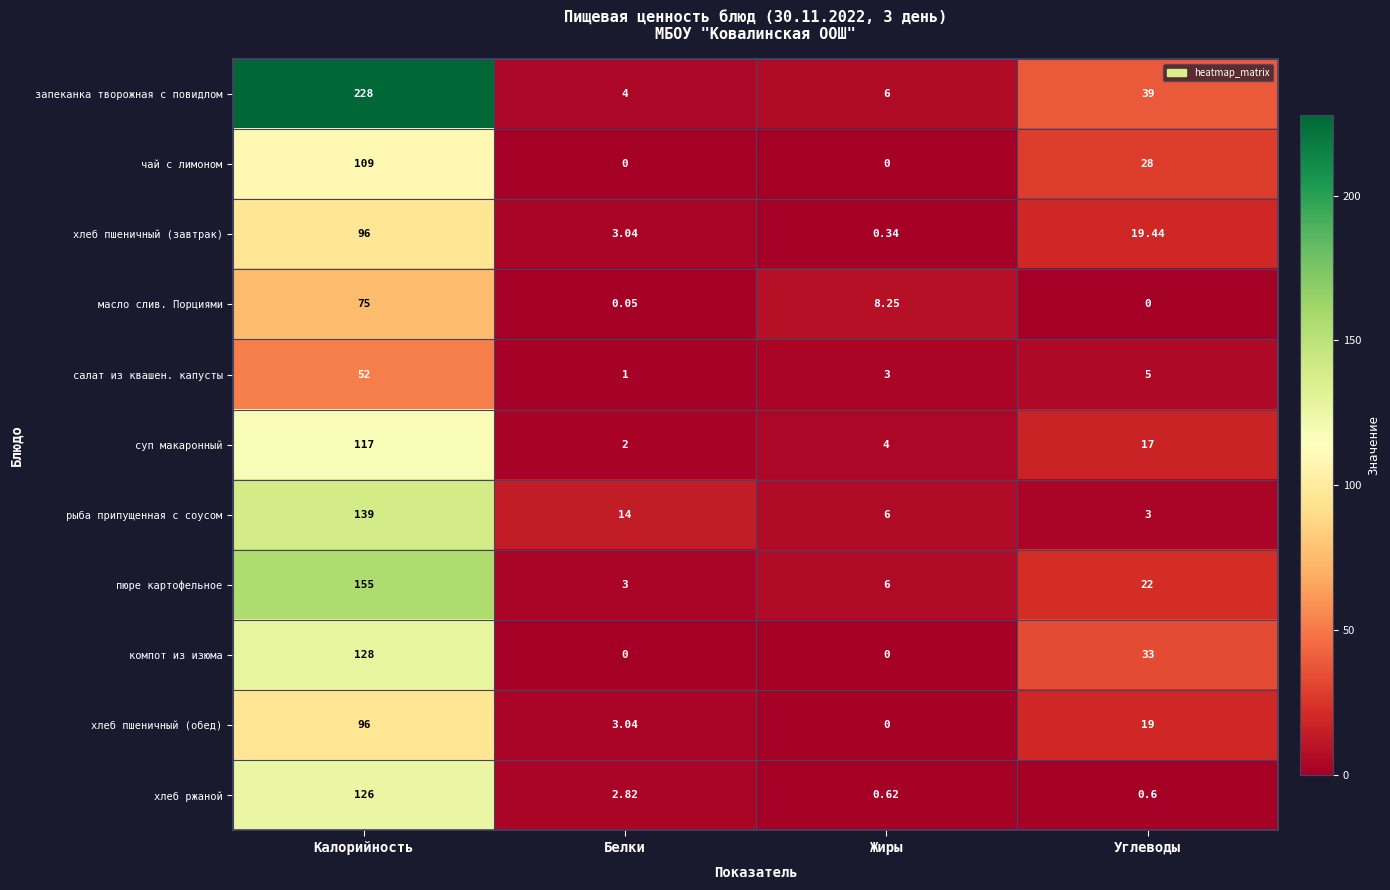

List the labels in order of пюре картофельное value, smallest first.

Белки, Жиры, Углеводы, Калорийность